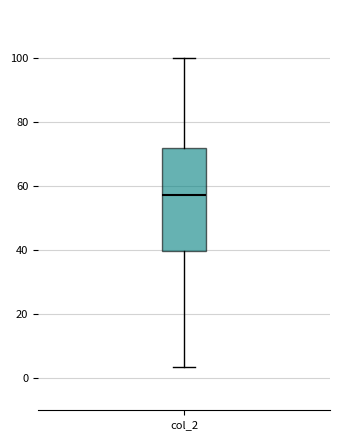

Transcribe this box plot: give where the median line is, the range the box spans, and where the two whiskers end, as read against the y-axis. The values are not printed on the chart, so give them approximately, as read against the axis.

median 58, box 40 to 72, whiskers 4 to 100